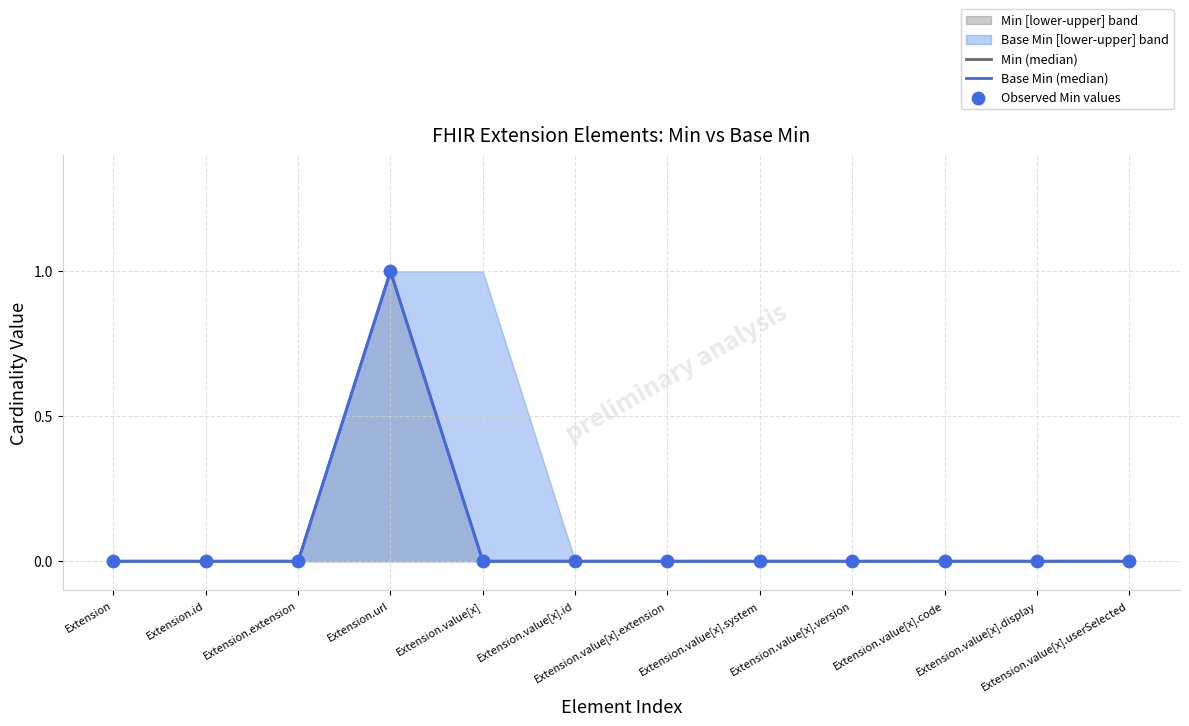

Which series reaches the maximum Y coordinate?

Min (median)